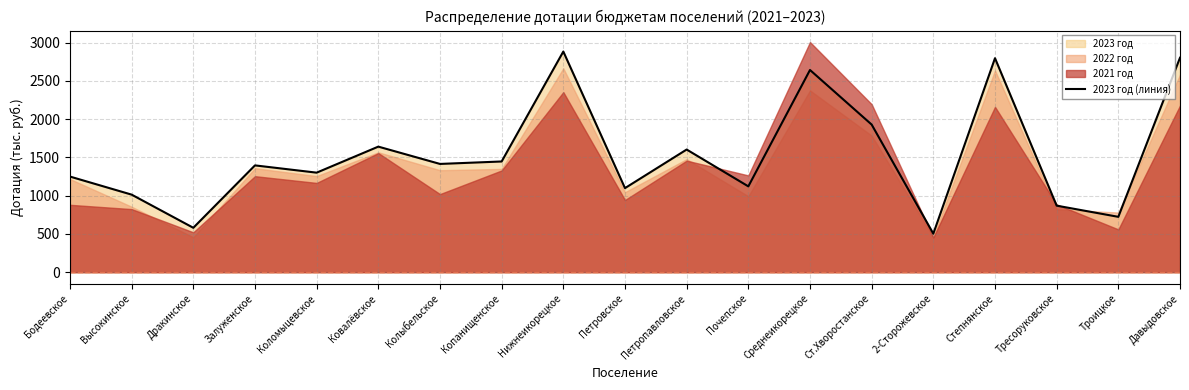

List the labels in order of value, smallest first.

2-Сторожевское, Дракинское, Троицкое, Тресоруковское, Высокинское, Петровское, Почепское, Бодеевское, Коломыцевское, Залуженское, Колыбельское, Копанищенское, Петропавловское, Ковалёвское, Ст.Хворостанское, Среднеикорецкое, Степнянское, Давыдовское, Нижнеикорецкое